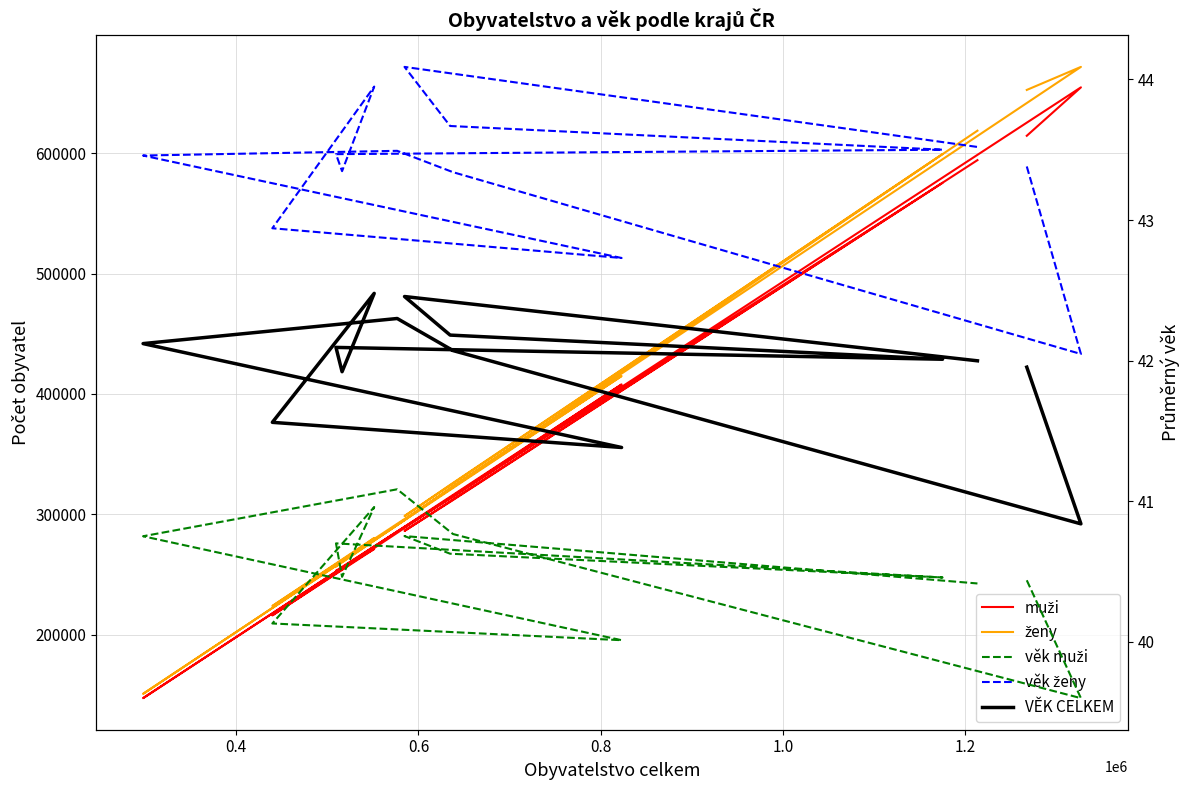

What is the average value of the věk ženy series?

43.4